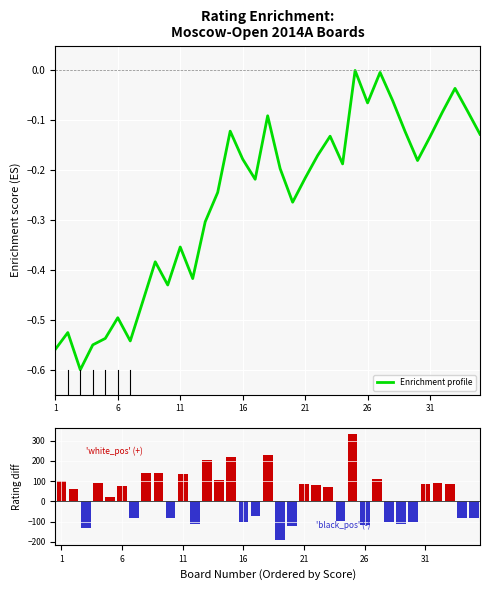

Count the number of data series in this chart.

2